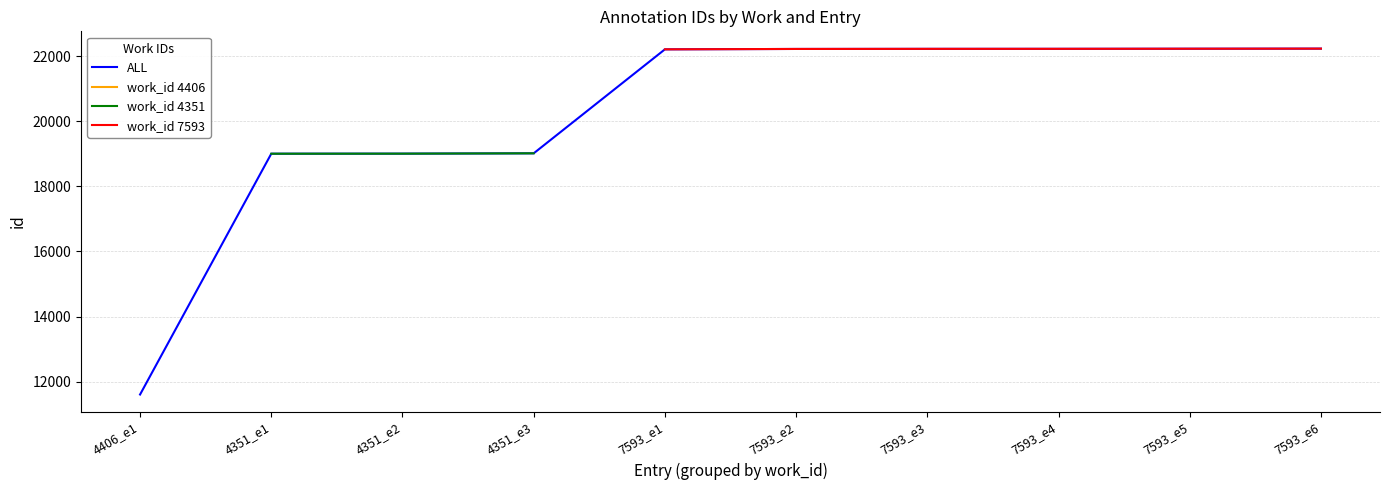

Is it true that work_id 4351 equals 5667.8 at 4351_e2?

False